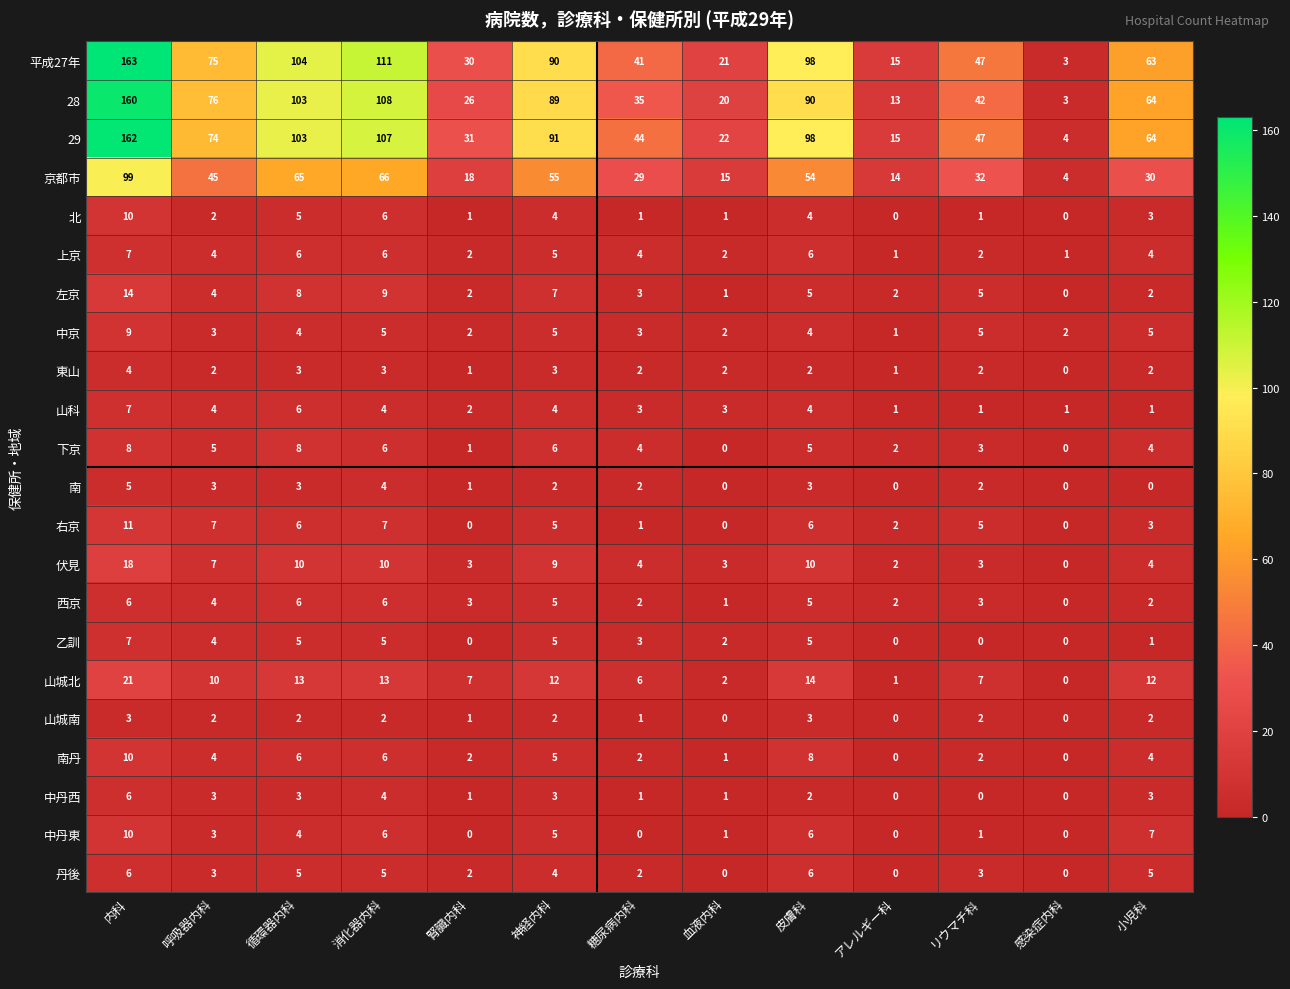

What is the spread (max minus min) of values at 小児科?

64